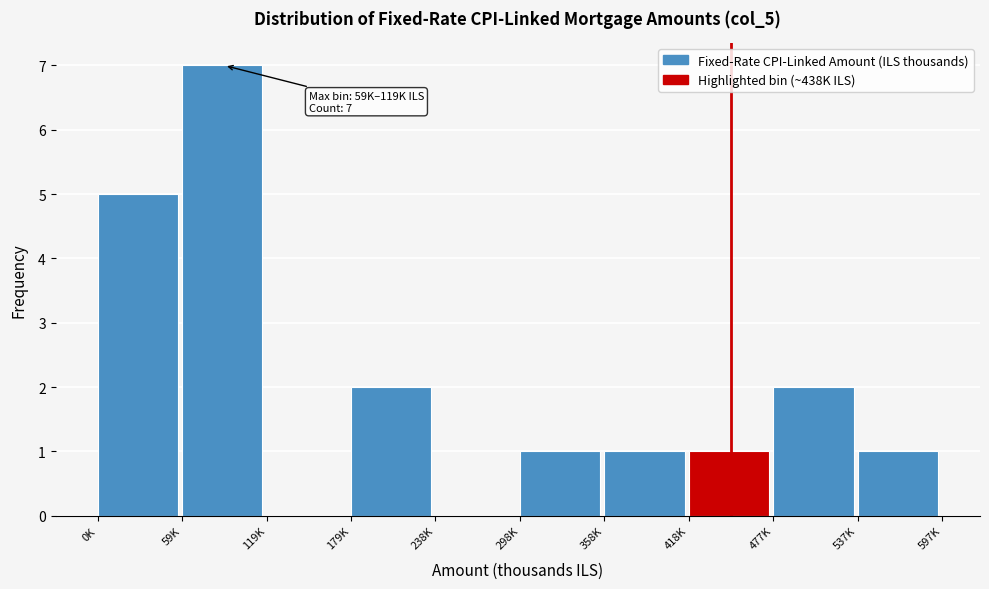

Reading left to right, extract all data points from this chart.

0K=5	59K=7	119K=0	179K=2	238K=0	298K=1	358K=1	418K=1	477K=2	537K=1